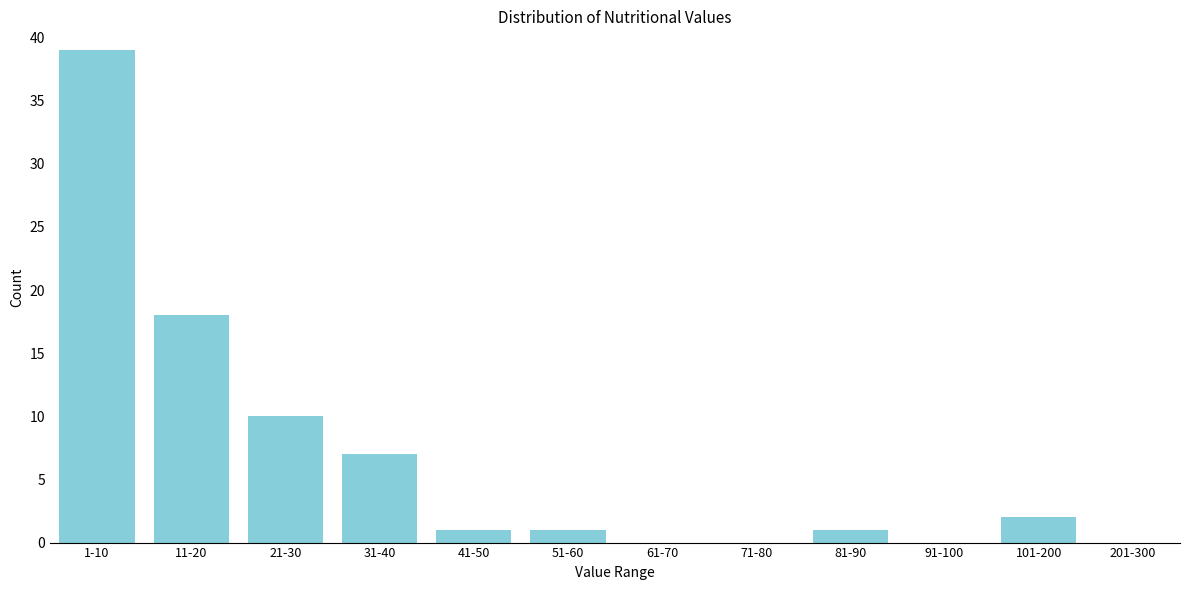

Reading left to right, transcribe all the data shown in this chart.

1-10=39	11-20=18	21-30=10	31-40=7	41-50=1	51-60=1	61-70=0	71-80=0	81-90=1	91-100=0	101-200=2	201-300=0